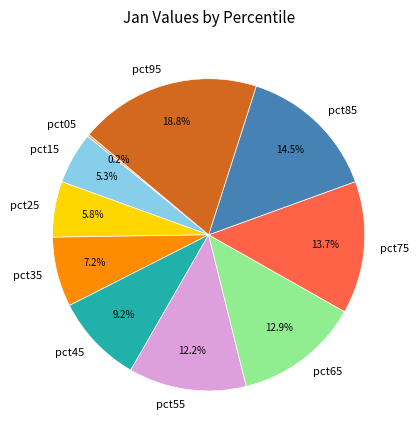

Between pct35 and pct75, which is larger?

pct75